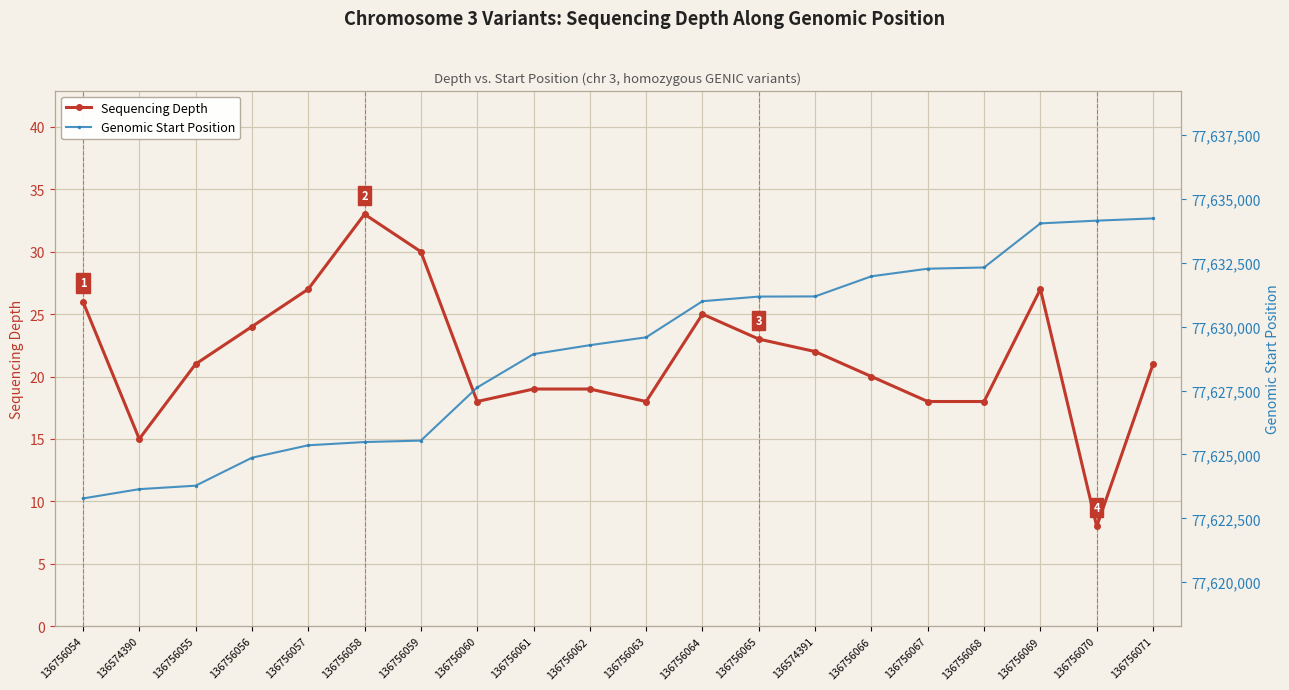

The Sequencing Depth series shows 8 at 136756070. True or false?

True